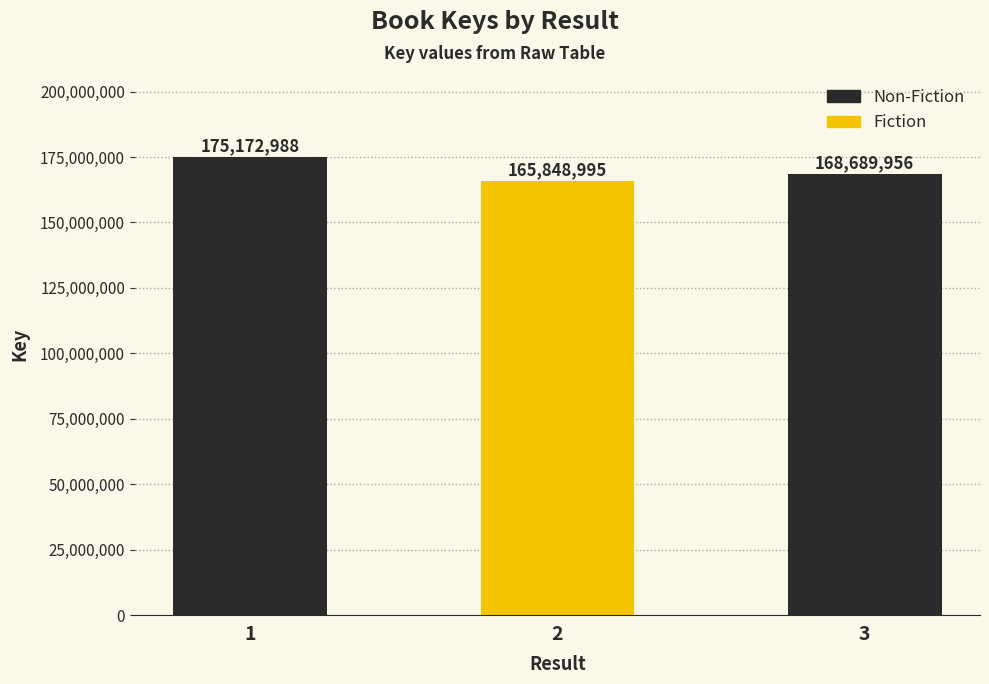

Is it true that the value at 3 is 168689956?

True